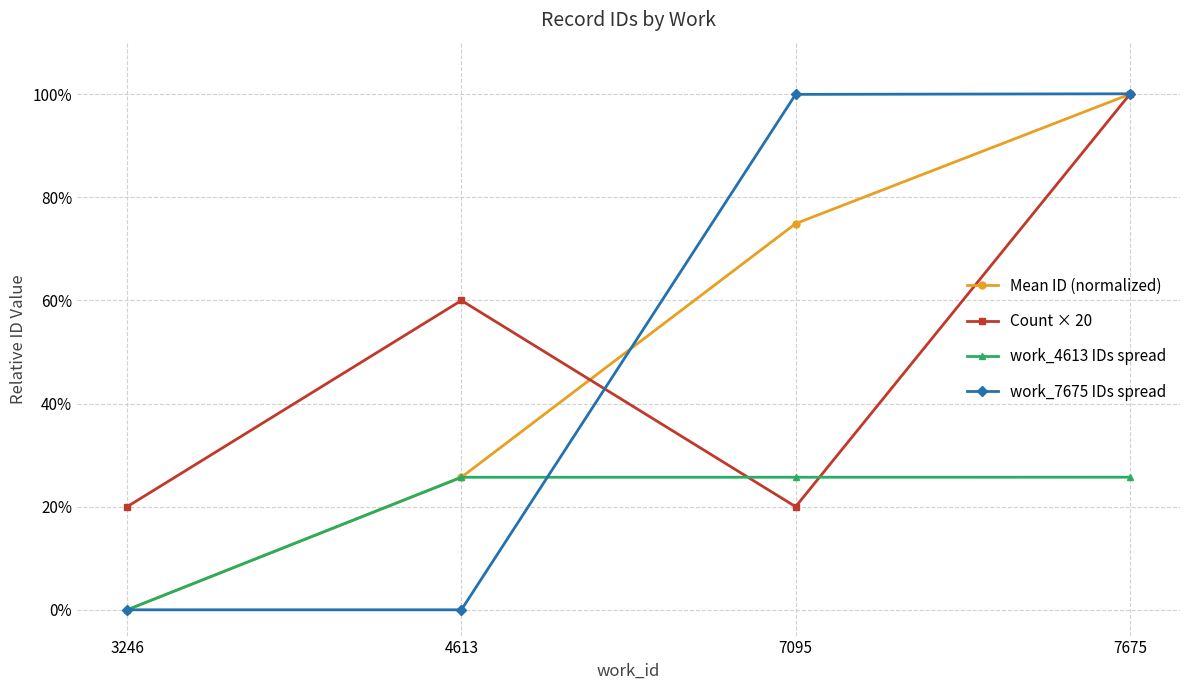

How many distinct data groups are displayed?

4